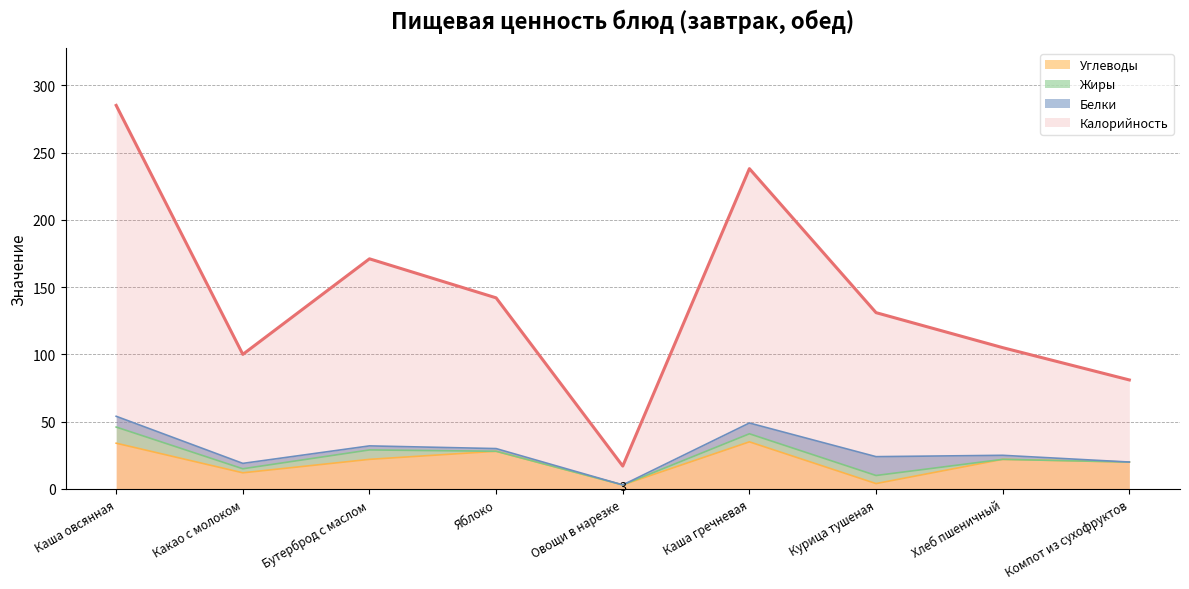

Is the value of Калорийность at Овощи в нарезке greater than the value of Углеводы at Курица тушеная?

Yes